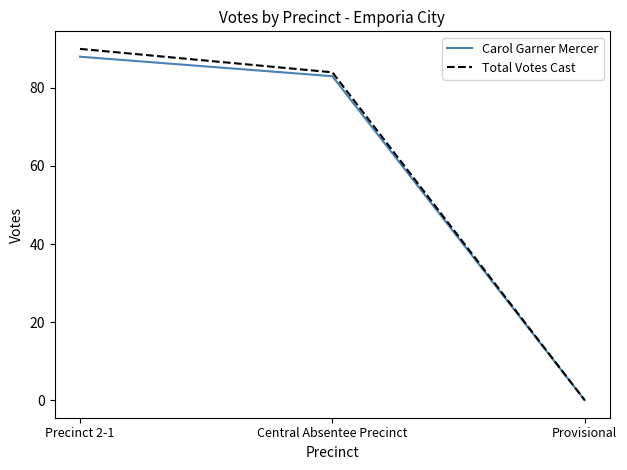

Which series changed the most between Central Absentee Precinct and Provisional?

Total Votes Cast